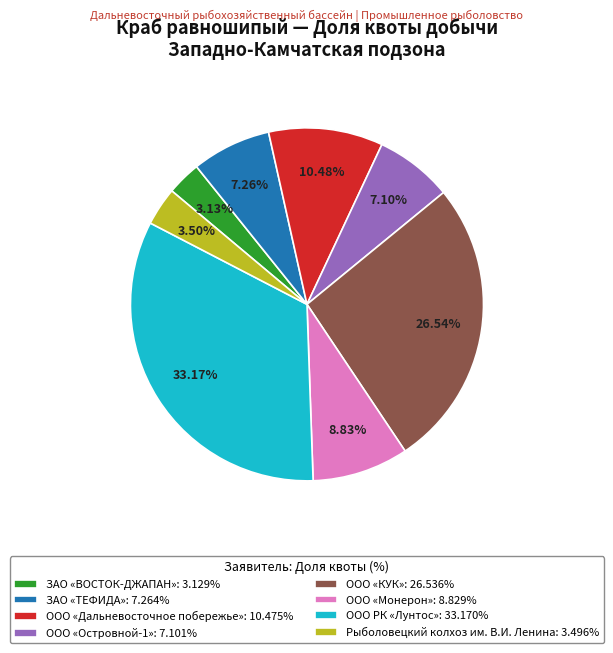

To the nearest percent, what is the difference between the largest and smallest slice percentages?

30%